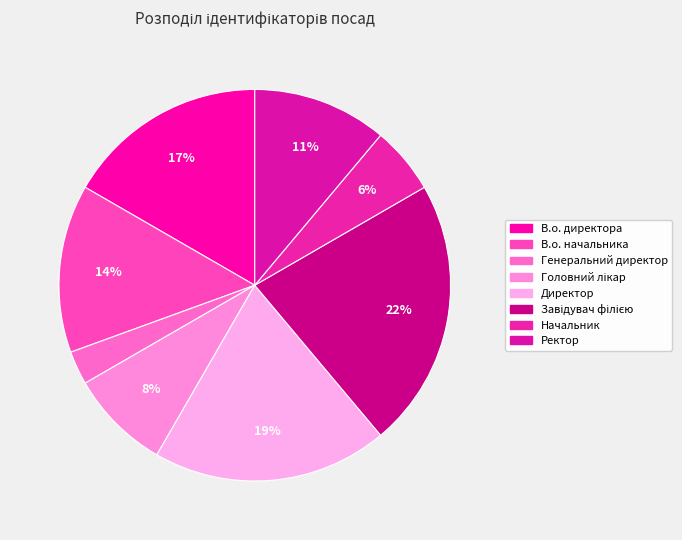

What portion of the pie excludes Генеральний директор?

97.2%